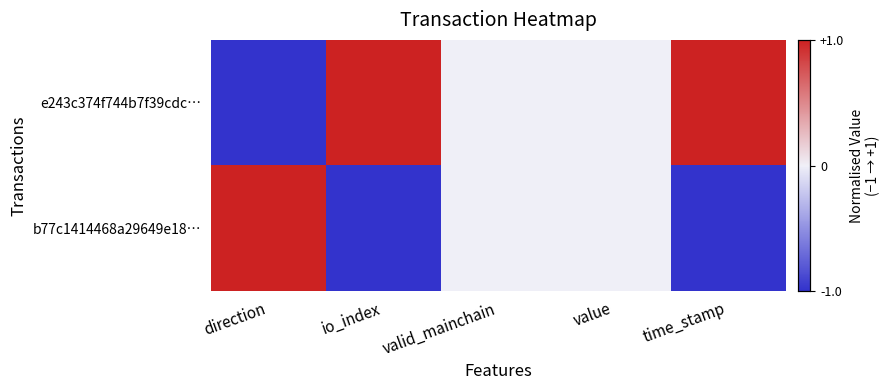

Which series changed the most between valid_mainchain and time_stamp?

e243c374f744b7f39cdc…